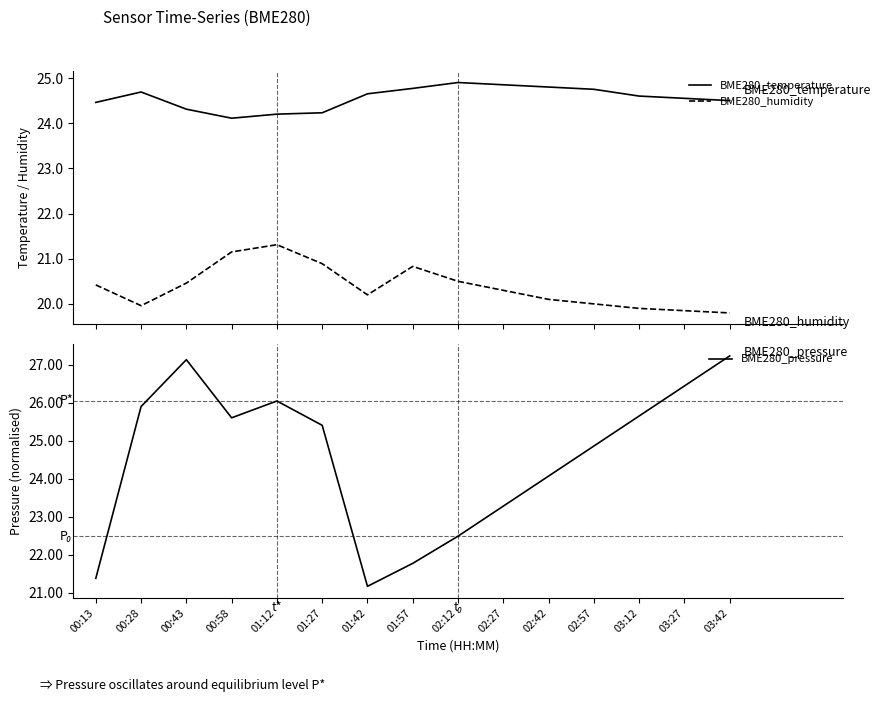

Which series has the widest spread of values?

BME280_pressure